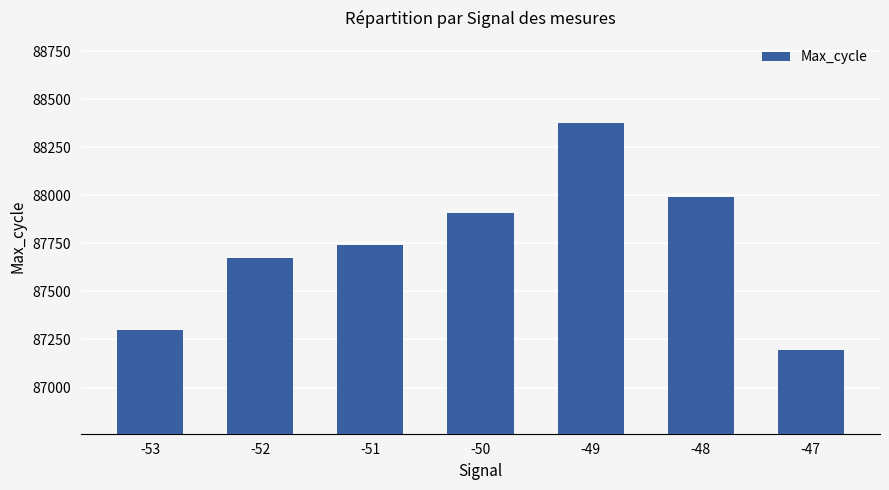

What is the sum of the values at -52 and -50?

175584